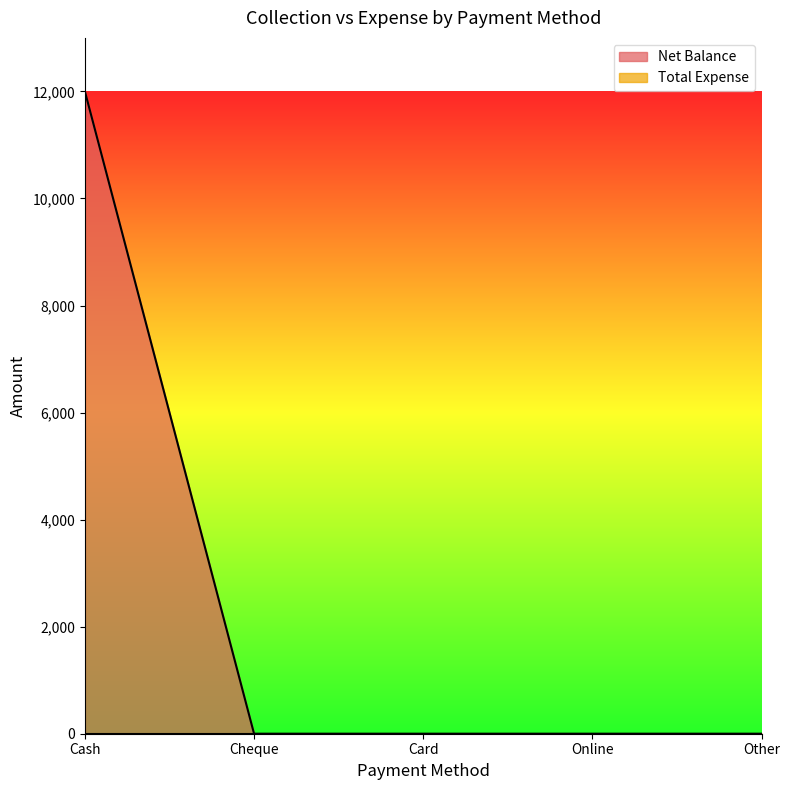

Rank the categories by value from lowest to highest.

Cheque, Card, Online, Other, Cash